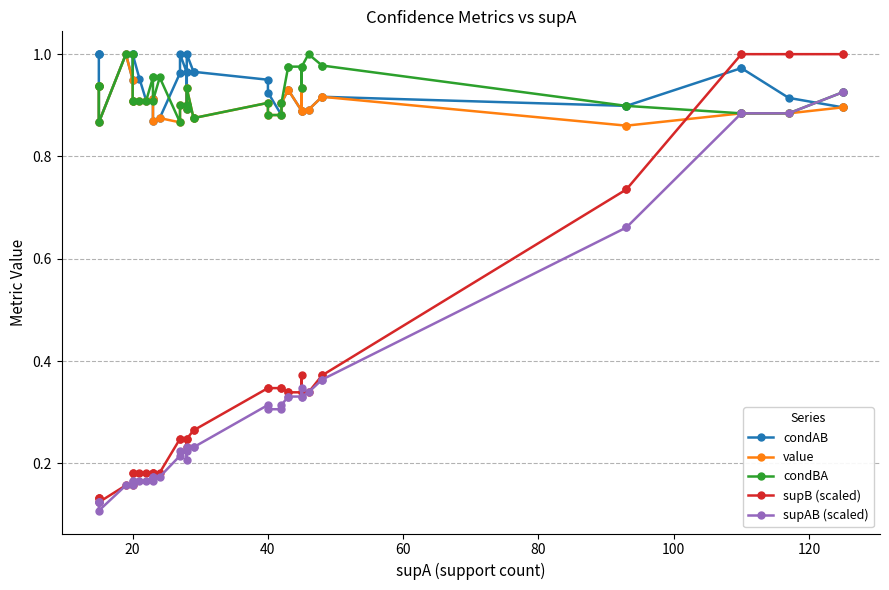

Which series has the widest spread of values?

supB (scaled)